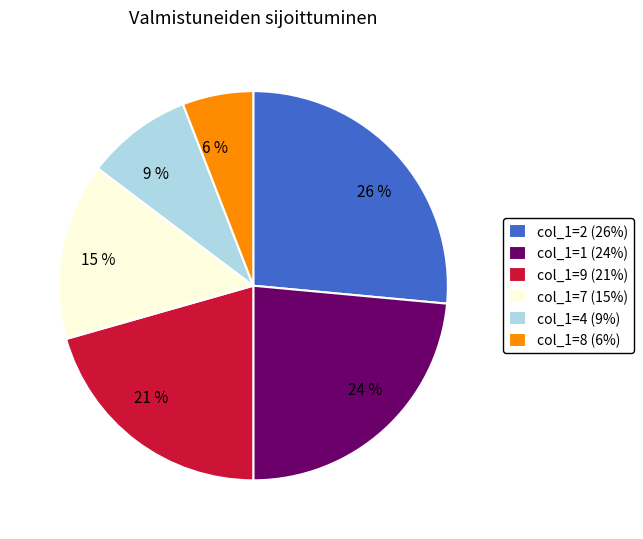

Is it true that 6 % is 6% of the pie?

True